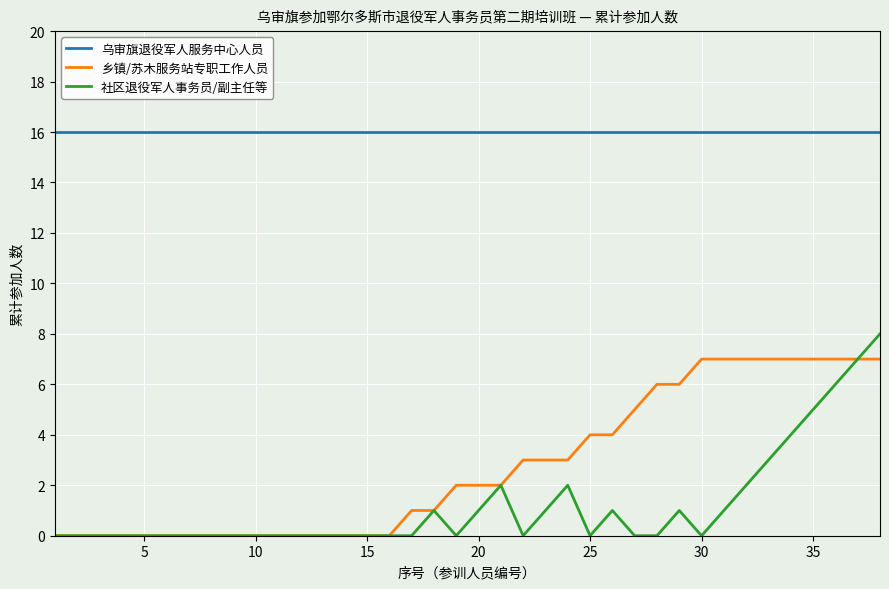

Which series has the widest spread of values?

社区退役军人事务员/副主任等